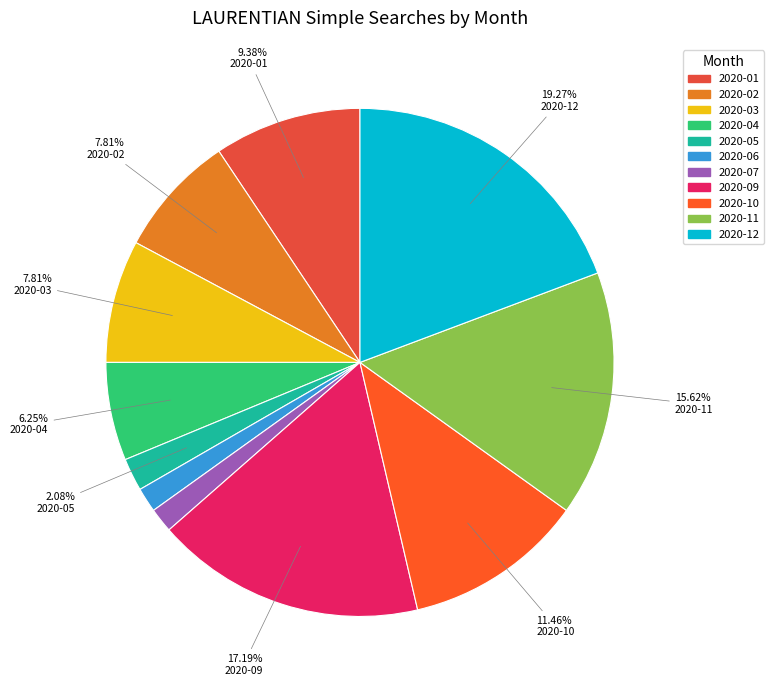

The 2020-06 slice represents 13% of the pie. True or false?

False